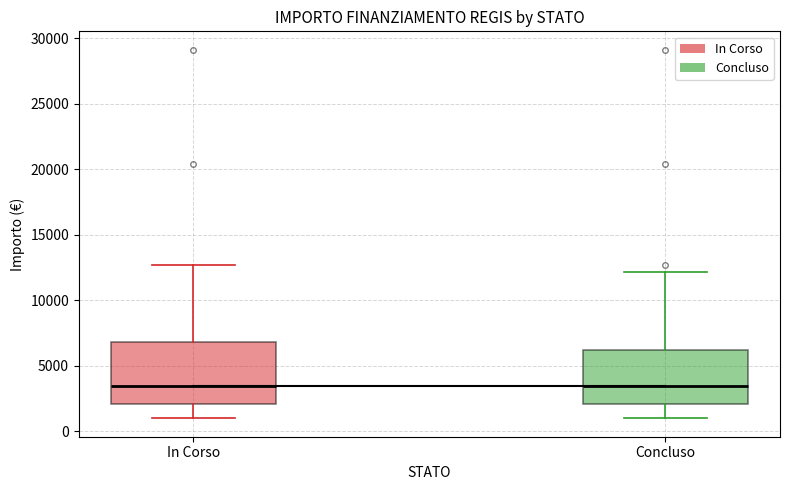

Reading left to right, transcribe this box plot: for each box, give where its median line is, the range the box spans, and where its two whiskers end, as read against the y-axis. The values are not printed on the chart, so give them approximately, as read against the axis.

In Corso: median 3500, box 2000 to 7000, whiskers 1000 to 12500
Concluso: median 3500, box 2000 to 6000, whiskers 1000 to 12000